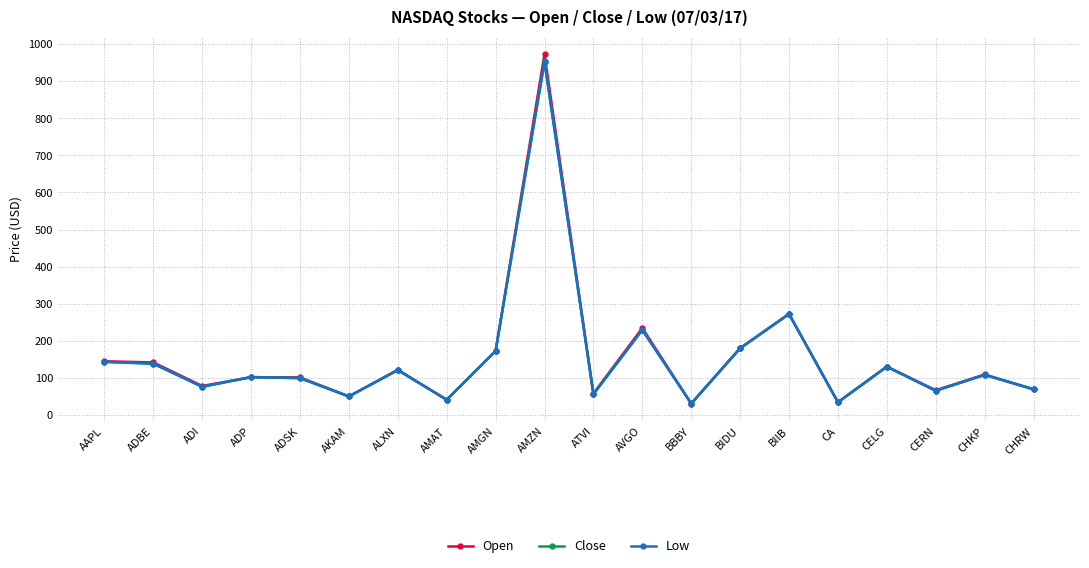

What is the label of the 20th point from the left?

CHRW